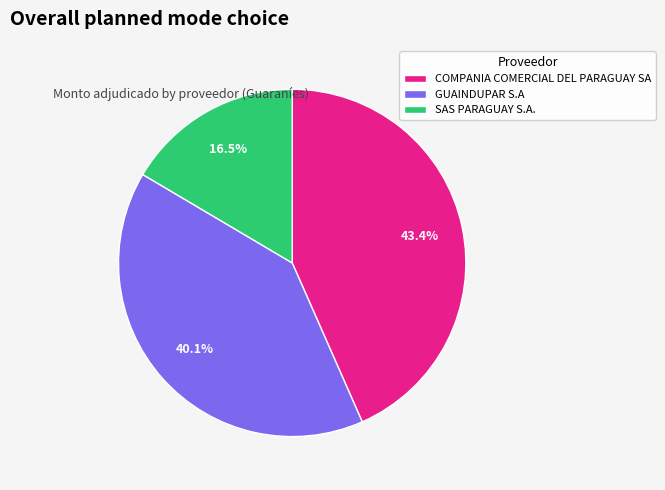

Between SAS PARAGUAY S.A. and COMPANIA COMERCIAL DEL PARAGUAY SA, which is larger?

COMPANIA COMERCIAL DEL PARAGUAY SA